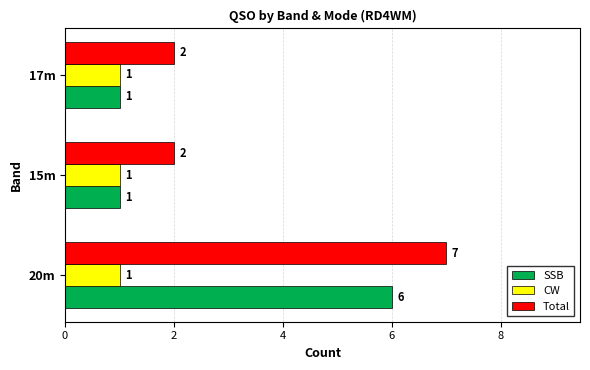

Count the number of categories in the chart.

3